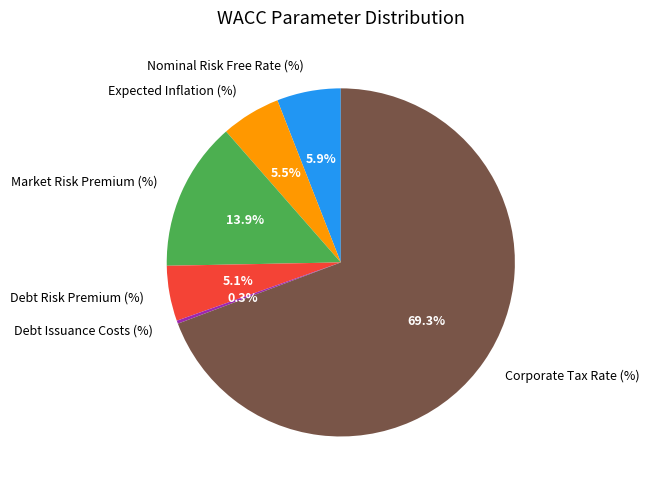

Which category accounts for the majority?

Corporate Tax Rate (%)